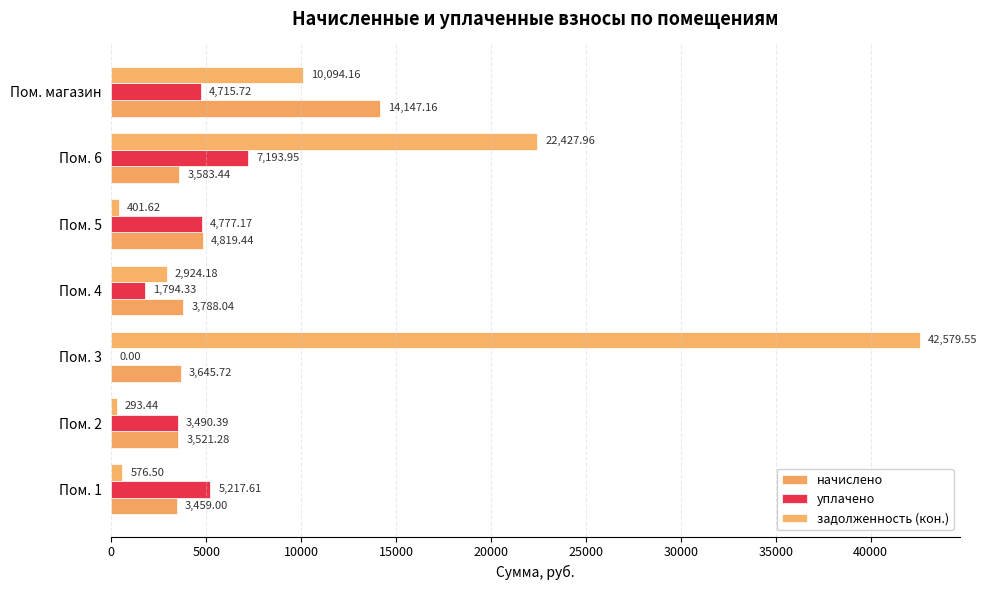

How many series are shown in this chart?

3